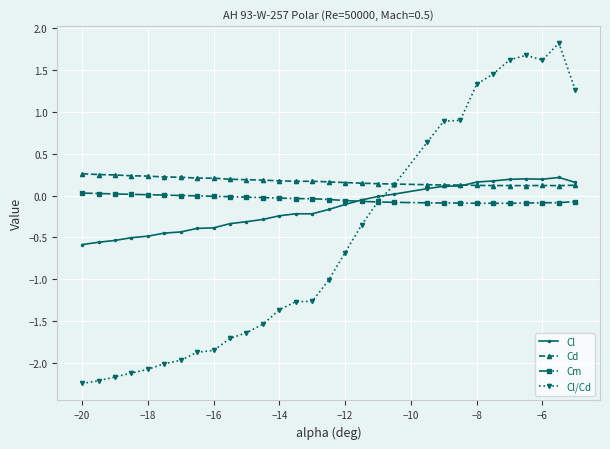

What is the value of the Cl/Cd point at the 16th from the left?

-1.0